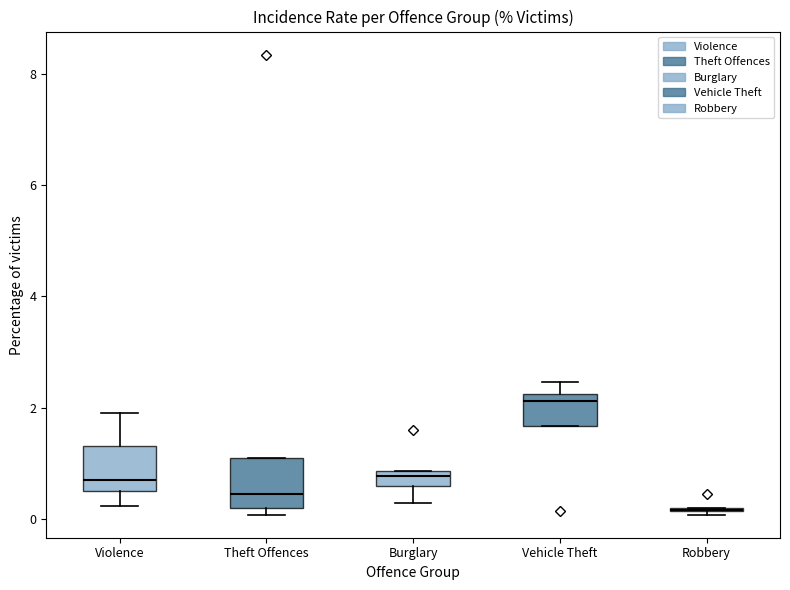

Where does the upper whisker of the box for Violence end on the y-axis? The values are not printed on the chart, so give them approximately, as read against the axis.

1.8